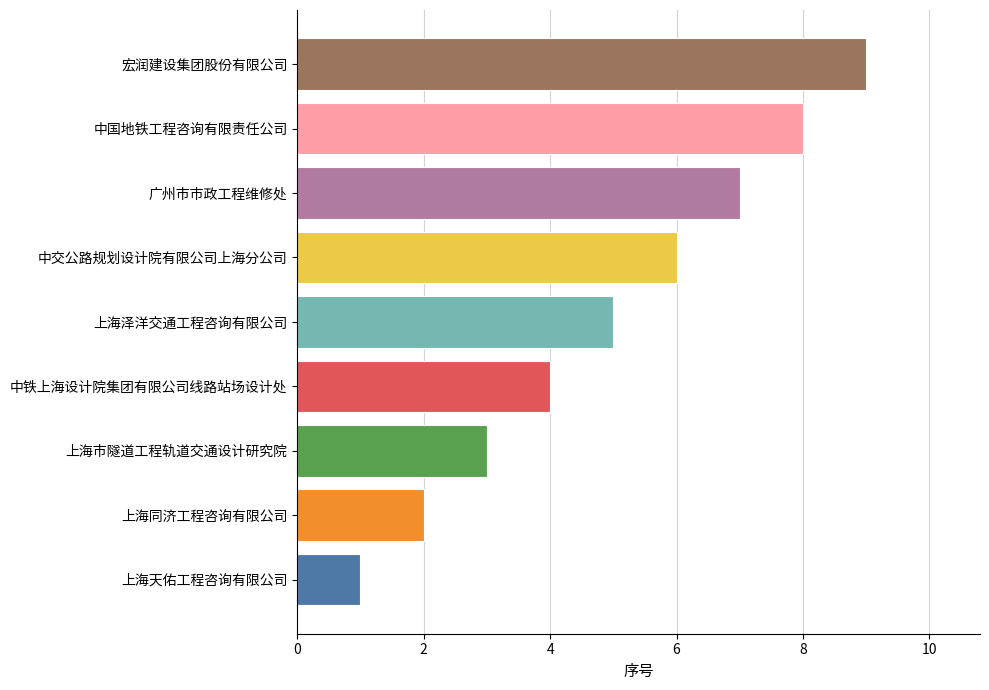

Reading bottom to top, transcribe all the data shown in this chart.

1	2	3	4	5	6	7	8	9